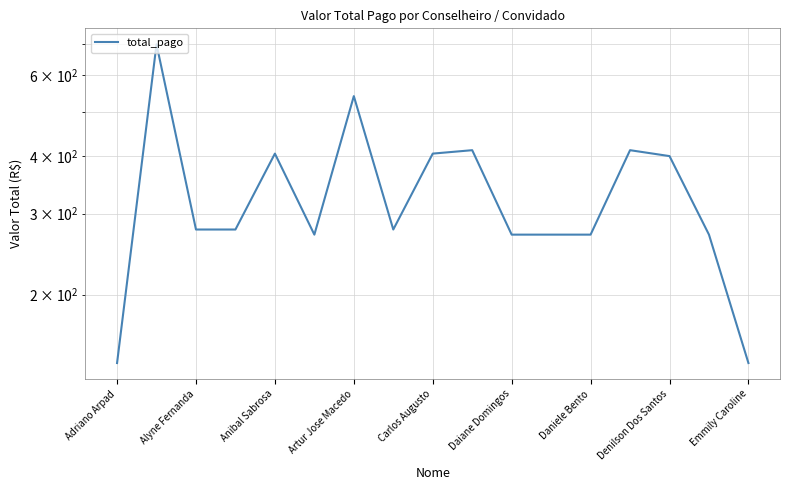

What is the minimum value shown in the chart?

142